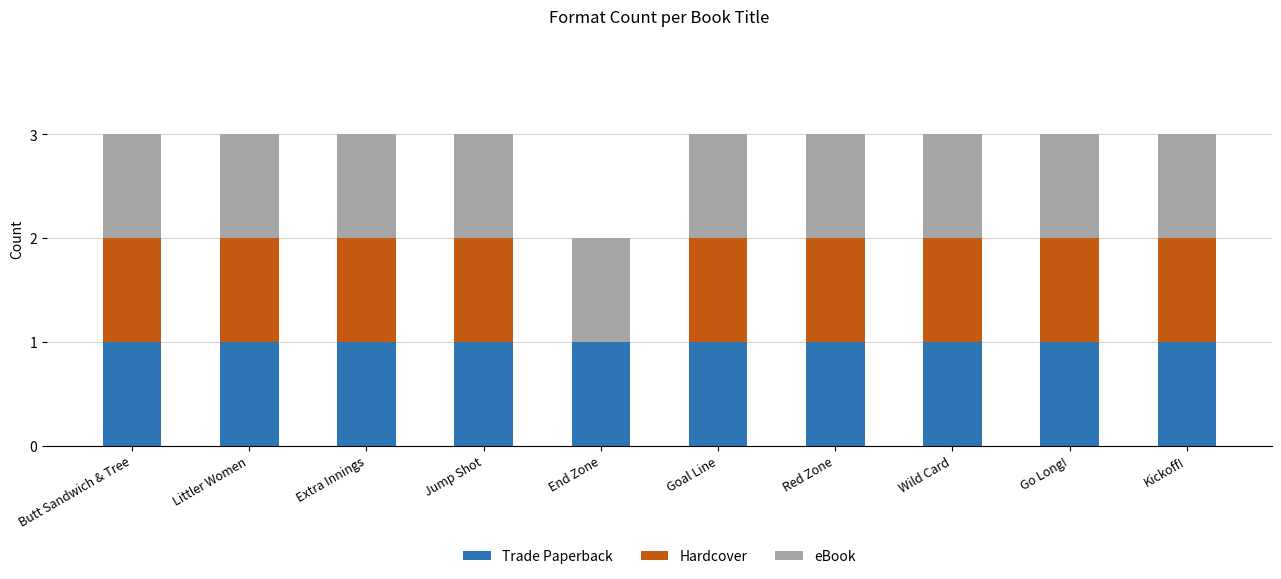

Is it true that Trade Paperback equals 1 at Go Long!?

True